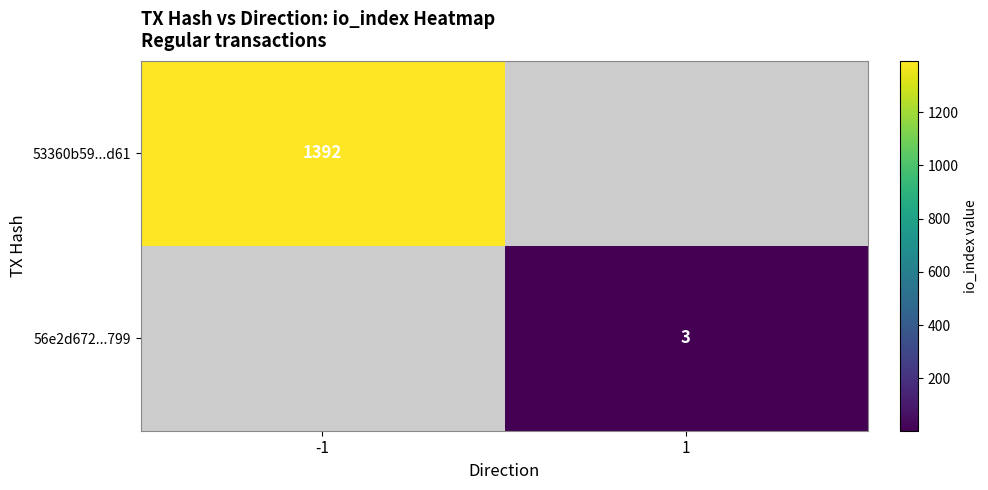

Is it true that 56e2d672...799 equals 3 at 1?

True